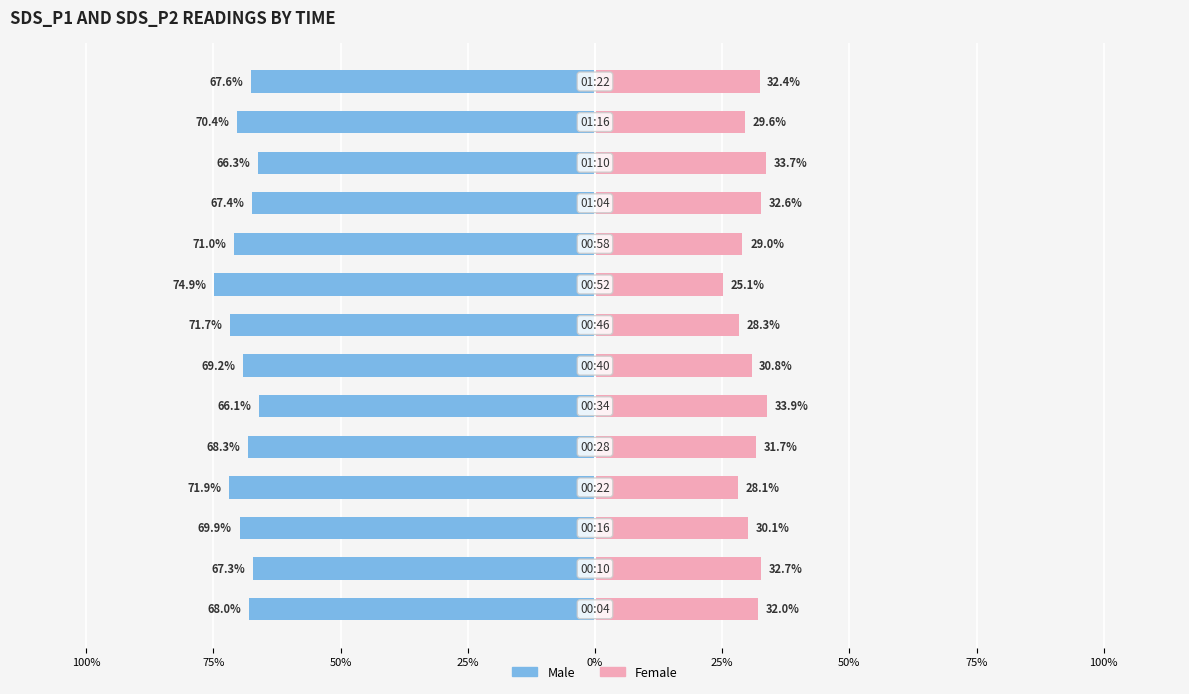

The value of Male at 25% is -15.0. True or false?

False